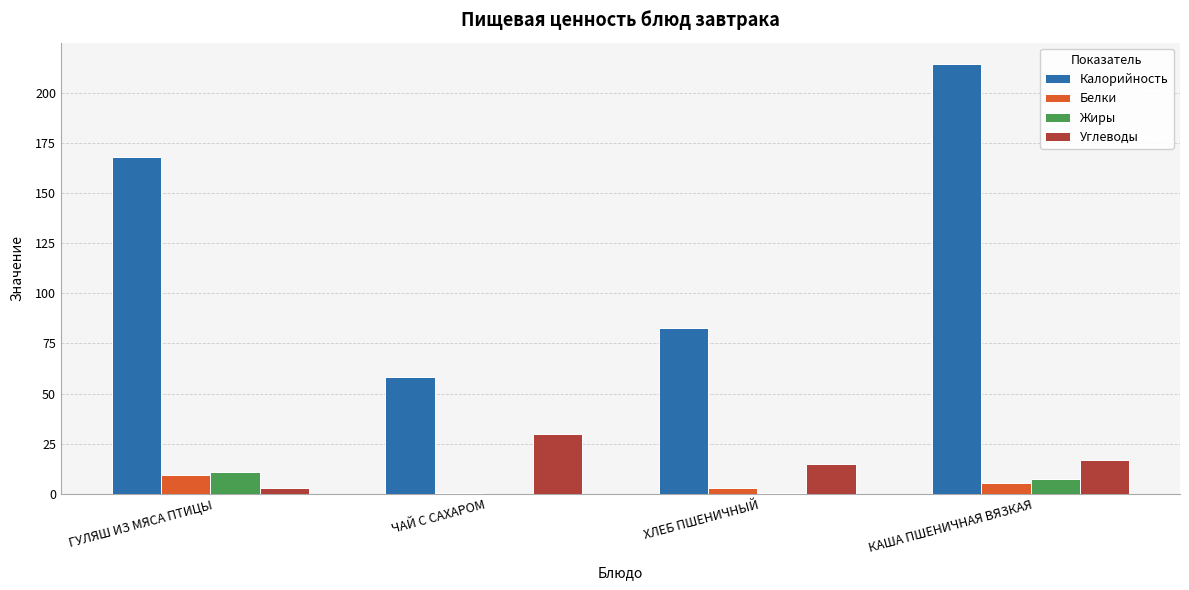

What is the sum of all Углеводы values?

64.8